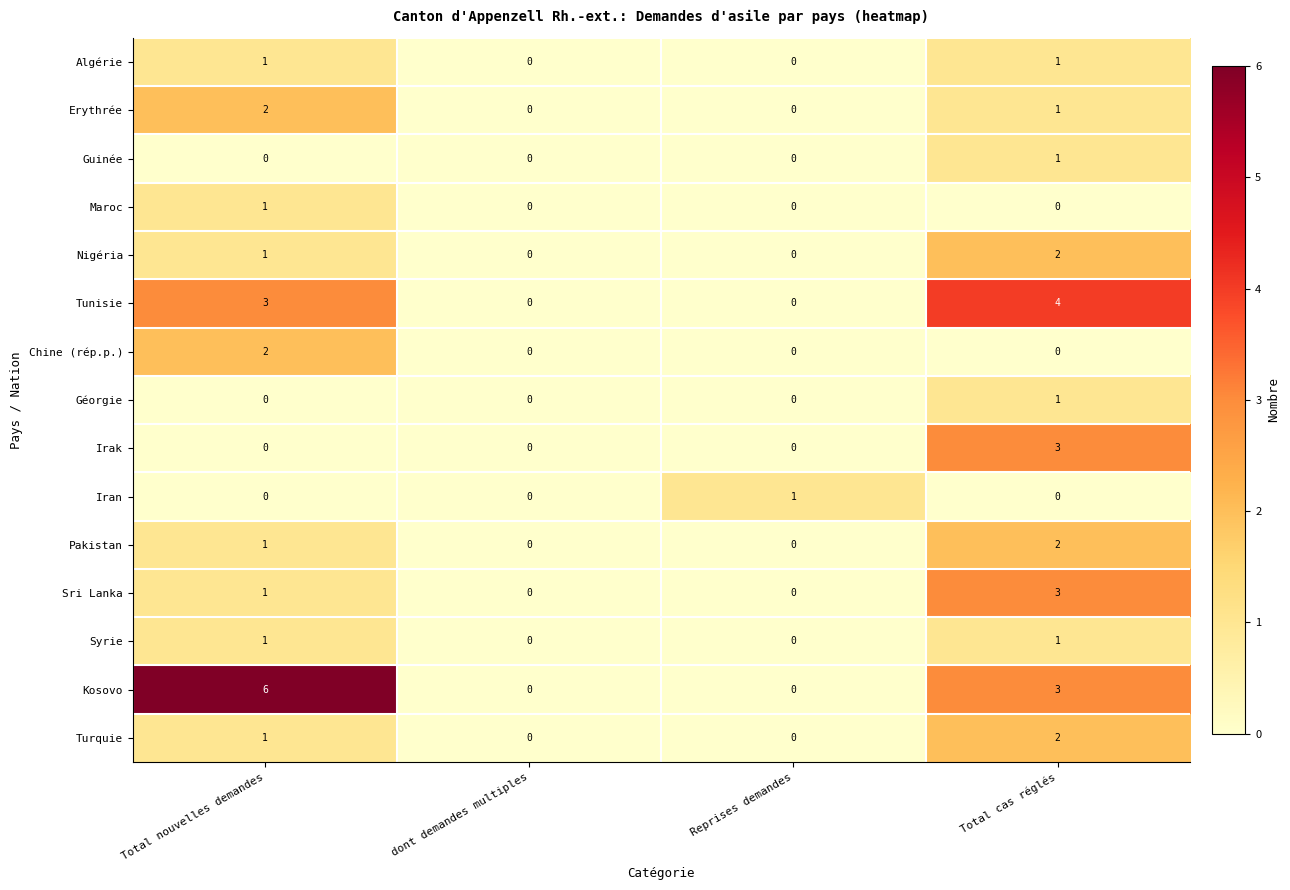

What is the difference between the second highest and second lowest values in the Kosovo series?

3